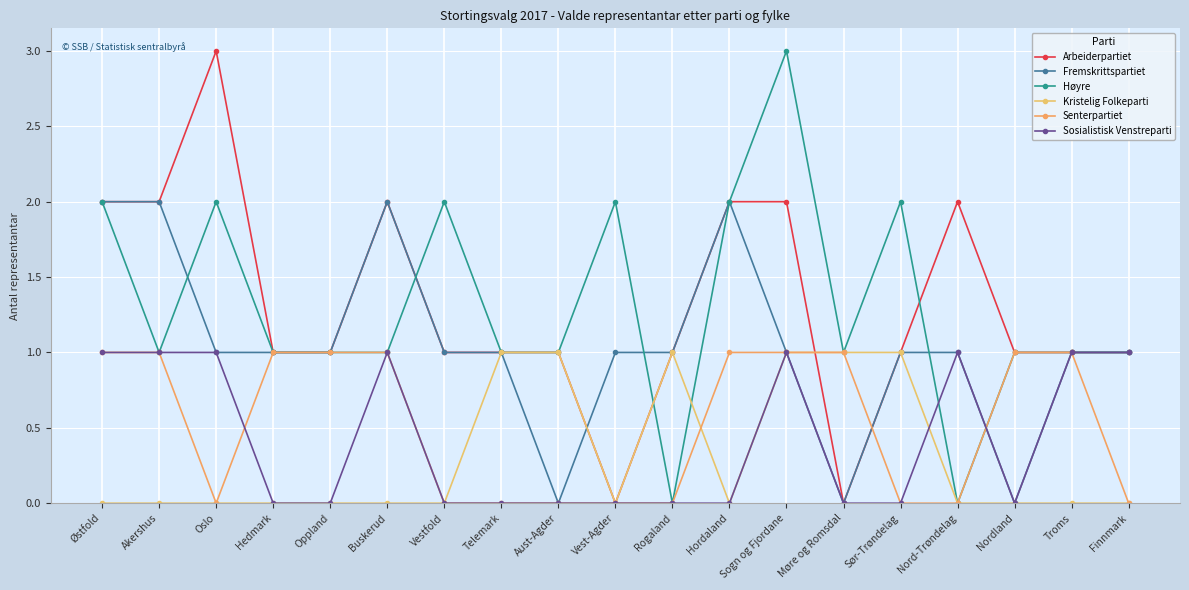

How many interior local valleys does the Kristelig Folkeparti series have?

2